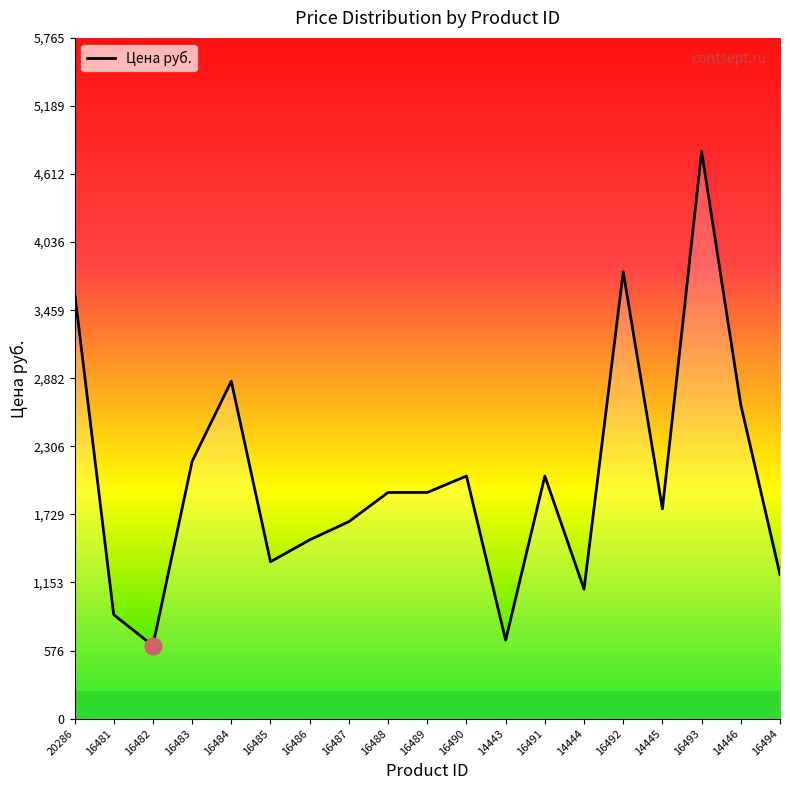

Is it true that the value at 16489 is 3056.9?

False